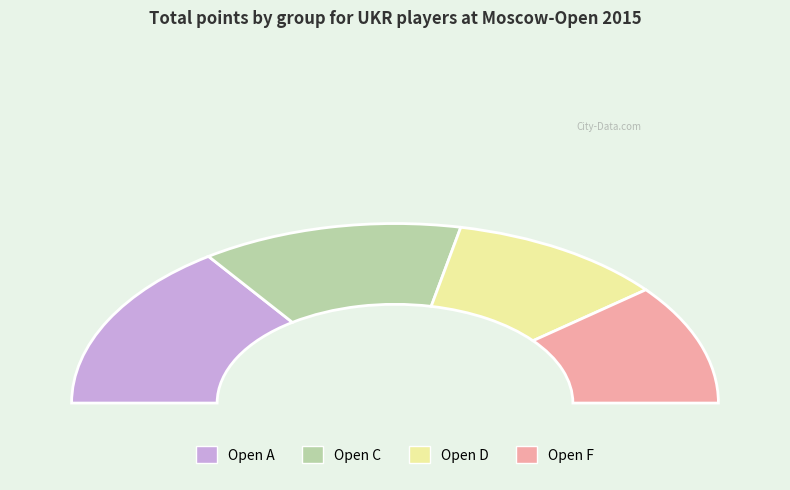

Rank the categories by value from highest to lowest.

Open A, Open C, Open D, Open F